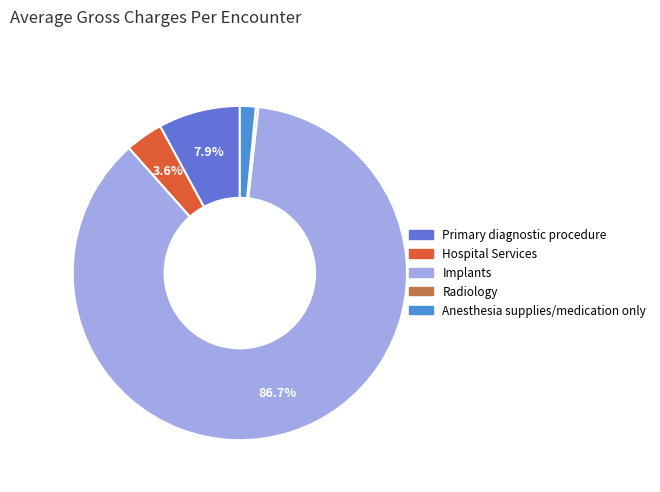

Does Implants represent more than half of the total?

Yes